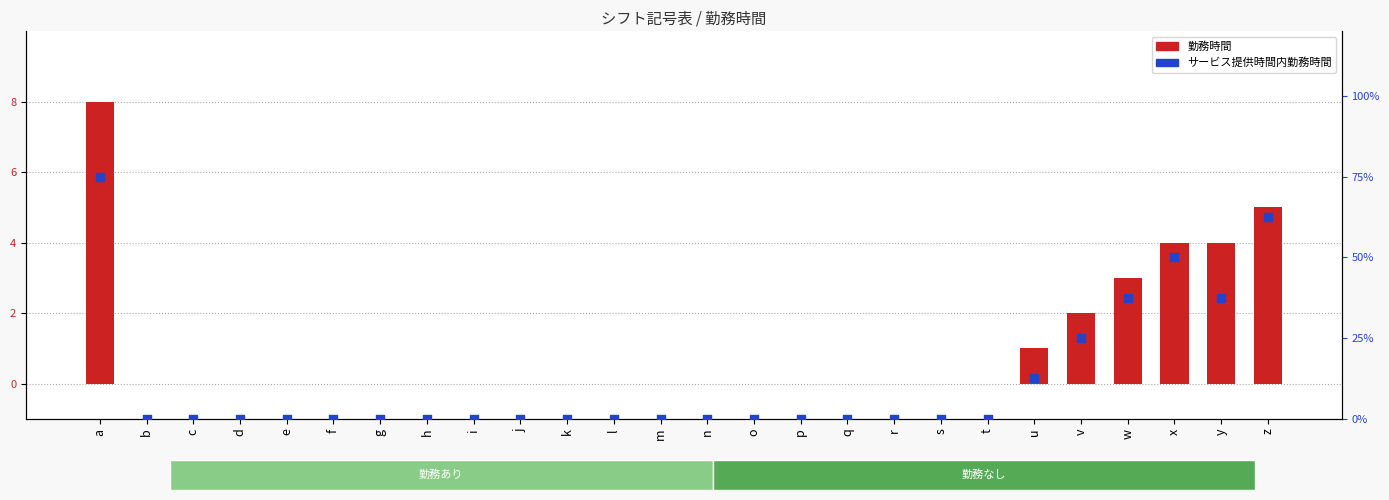

Which series has the largest Y range (max minus min)?

勤務時間